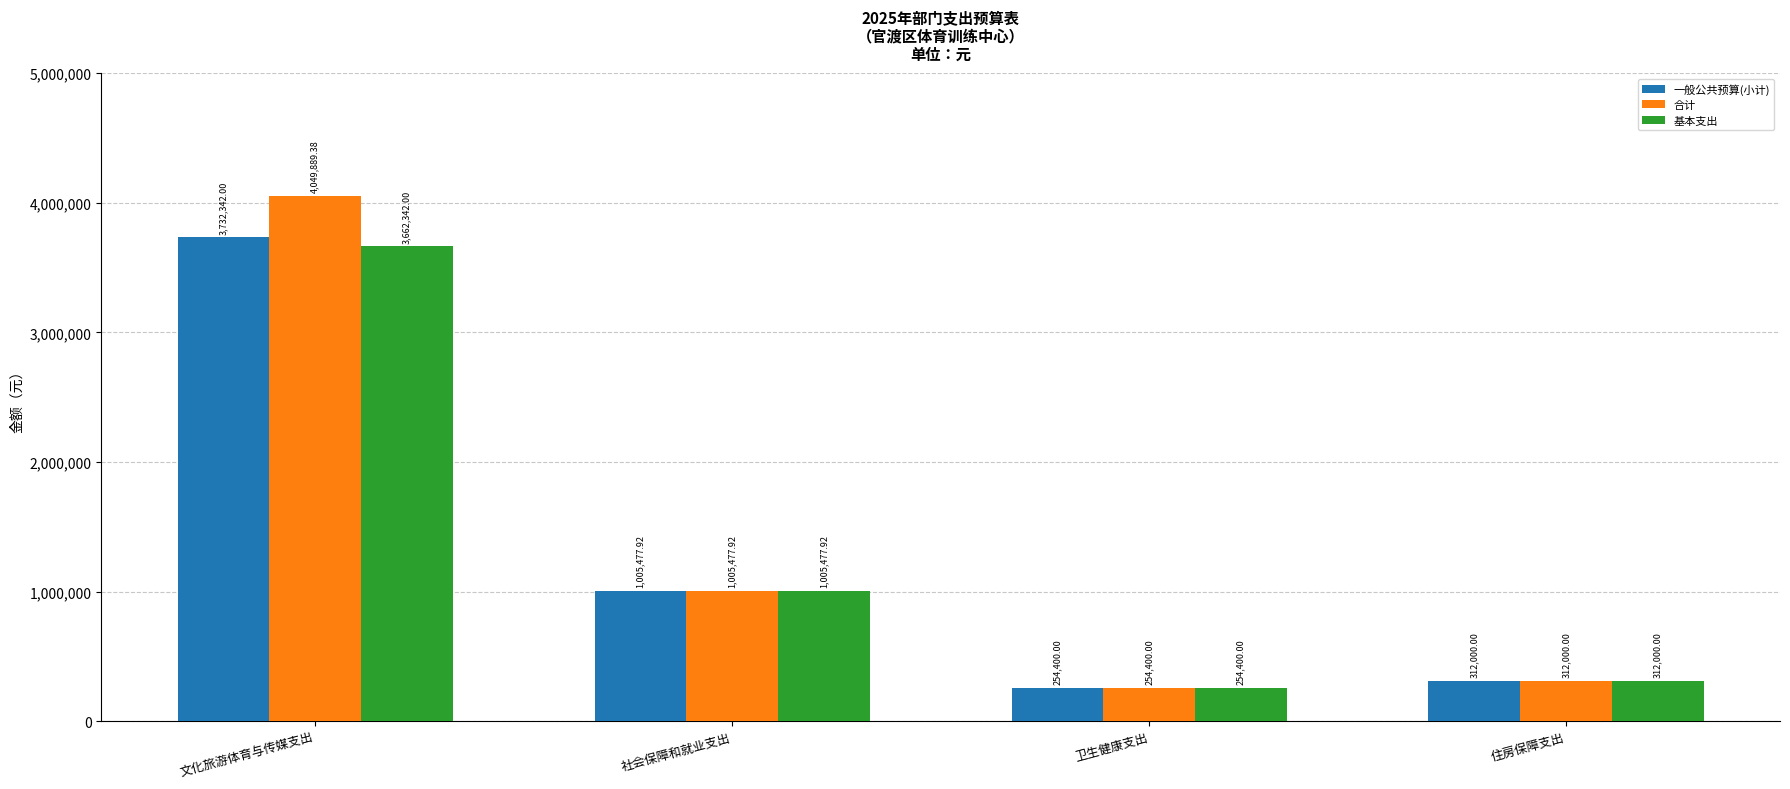

List the series in order of their peak value, highest first.

合计, 一般公共预算(小计), 基本支出